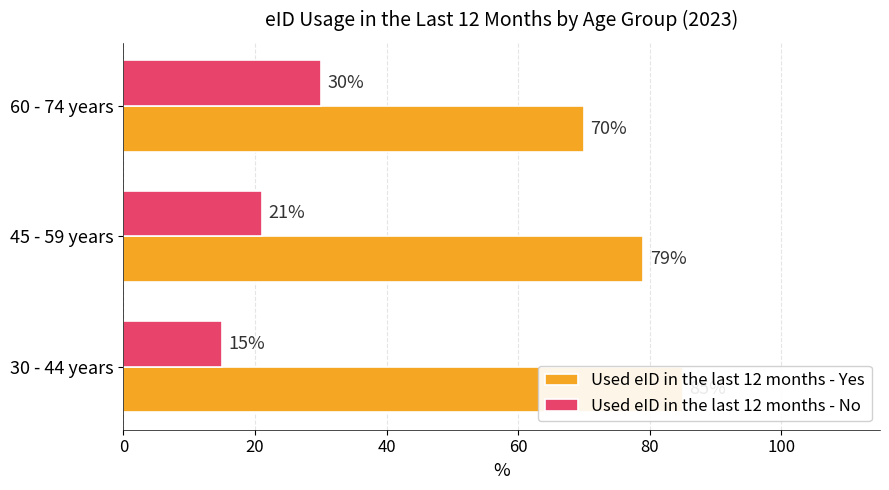

What is the average value of the Used eID in the last 12 months - No series?

22